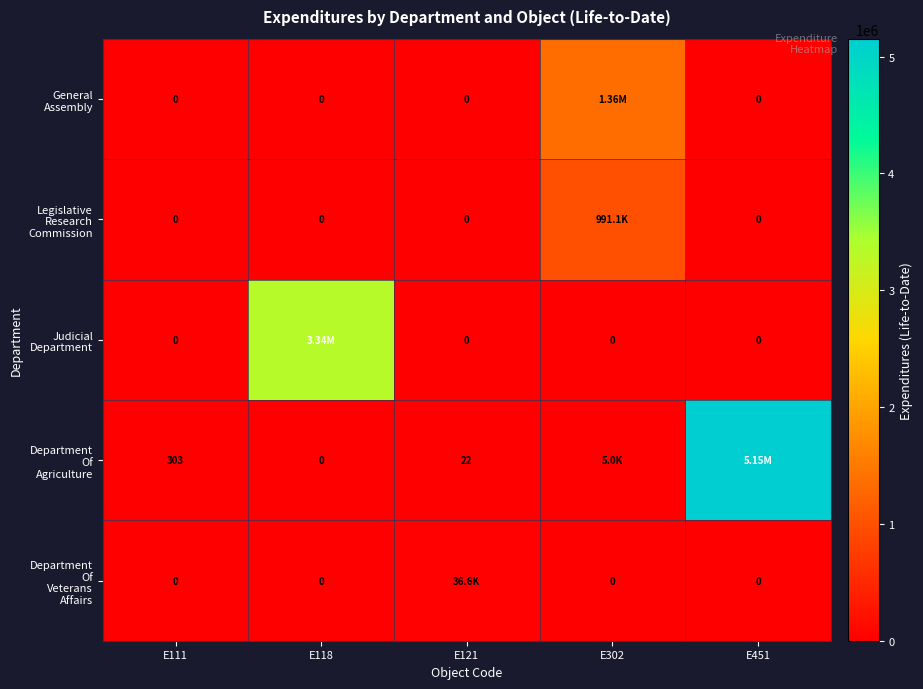

True or false: Judicial Department has a value of 3335637.7 at E118.

True